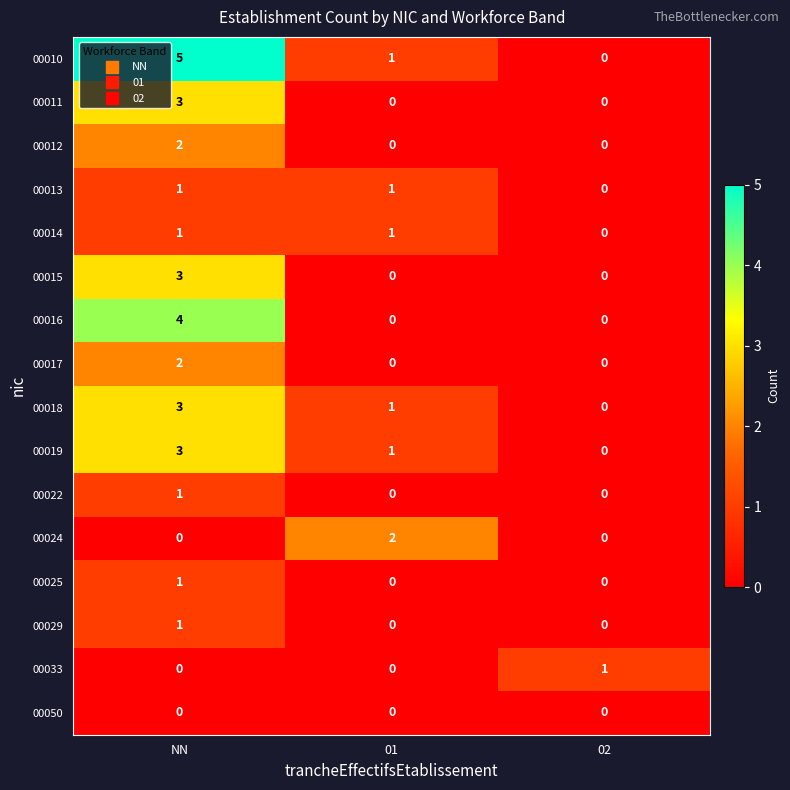

At which category is the sum across all series the highest?

NN